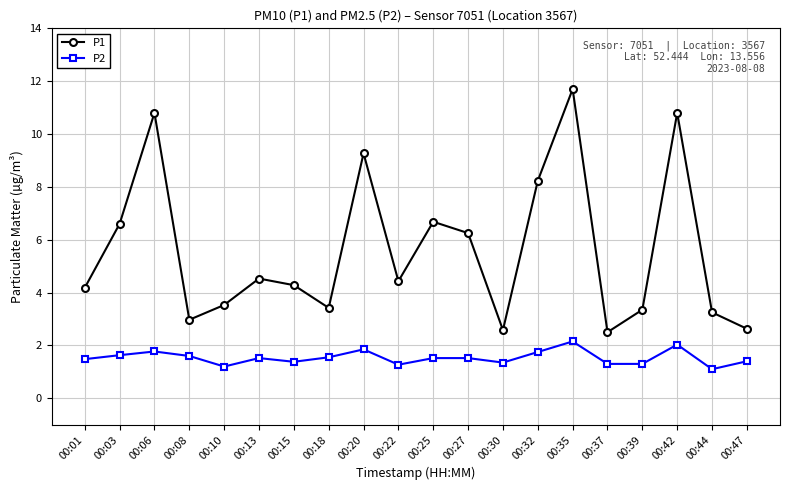

Is the value of P1 at 00:39 greater than the value of P2 at 00:08?

Yes